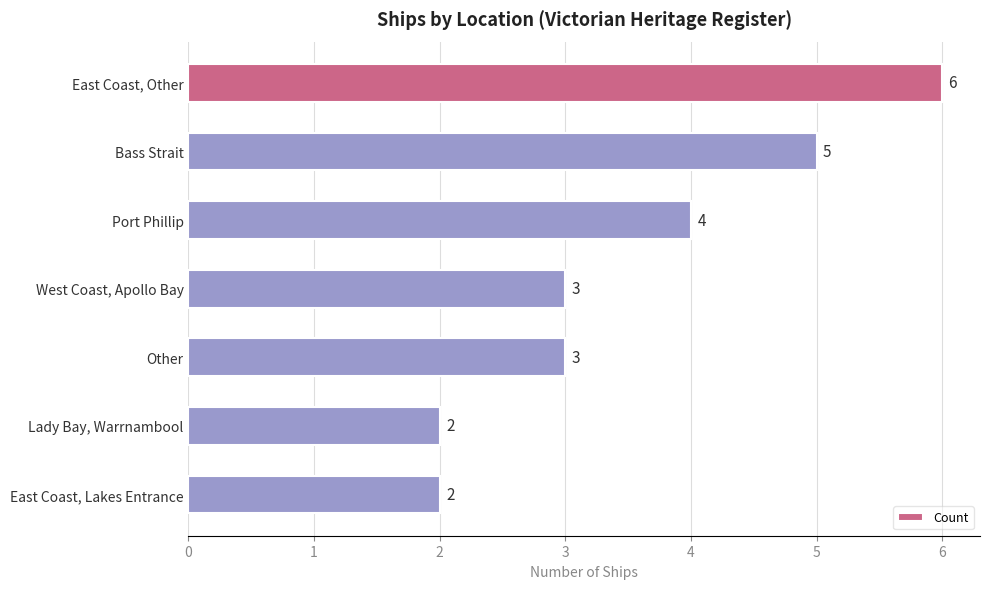

What is the greatest value displayed?

6